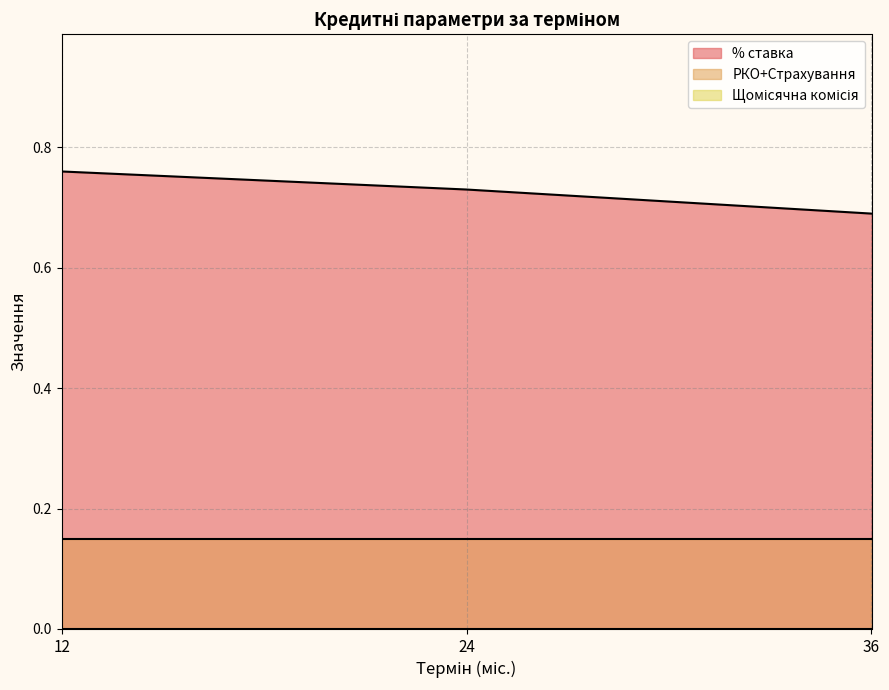

What is the spread (max minus min) of values at 36?

0.7